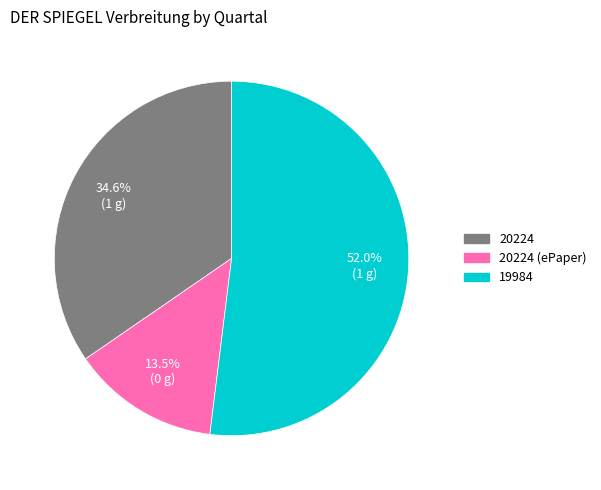

Is there a majority slice in this chart?

Yes